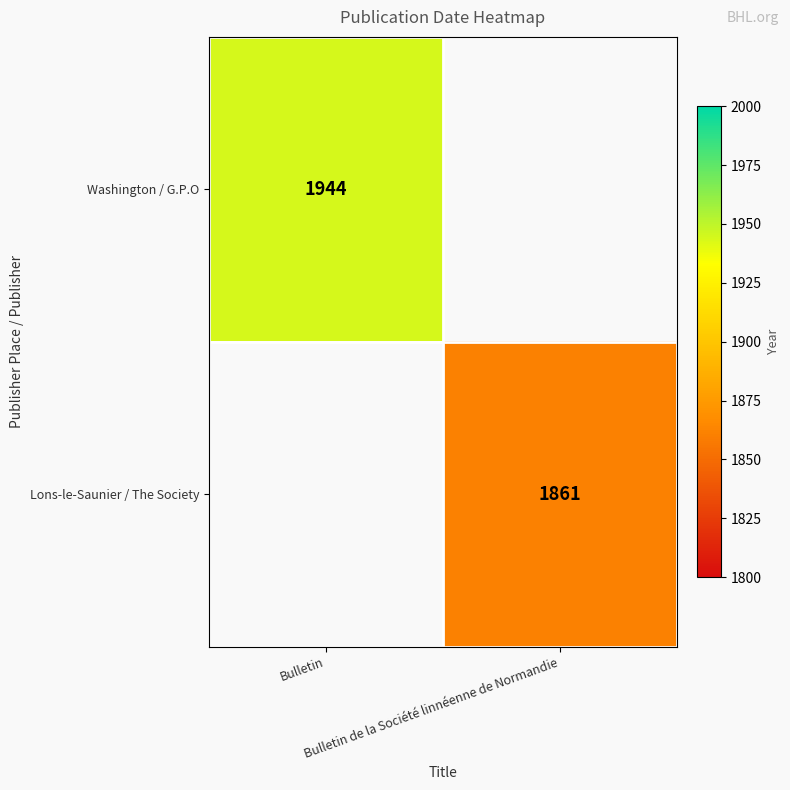

Rank the series at Bulletin from highest to lowest value.

Washington / G.P.O, Lons-le-Saunier / The Society